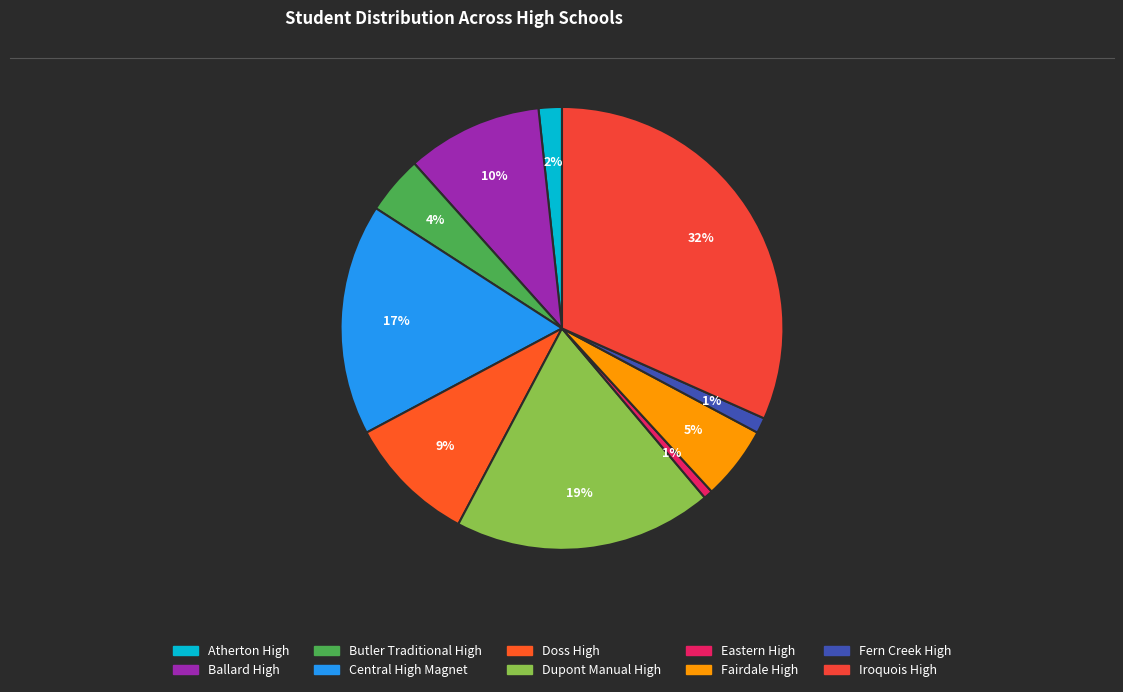

What is the smallest slice in the pie chart?

Eastern High